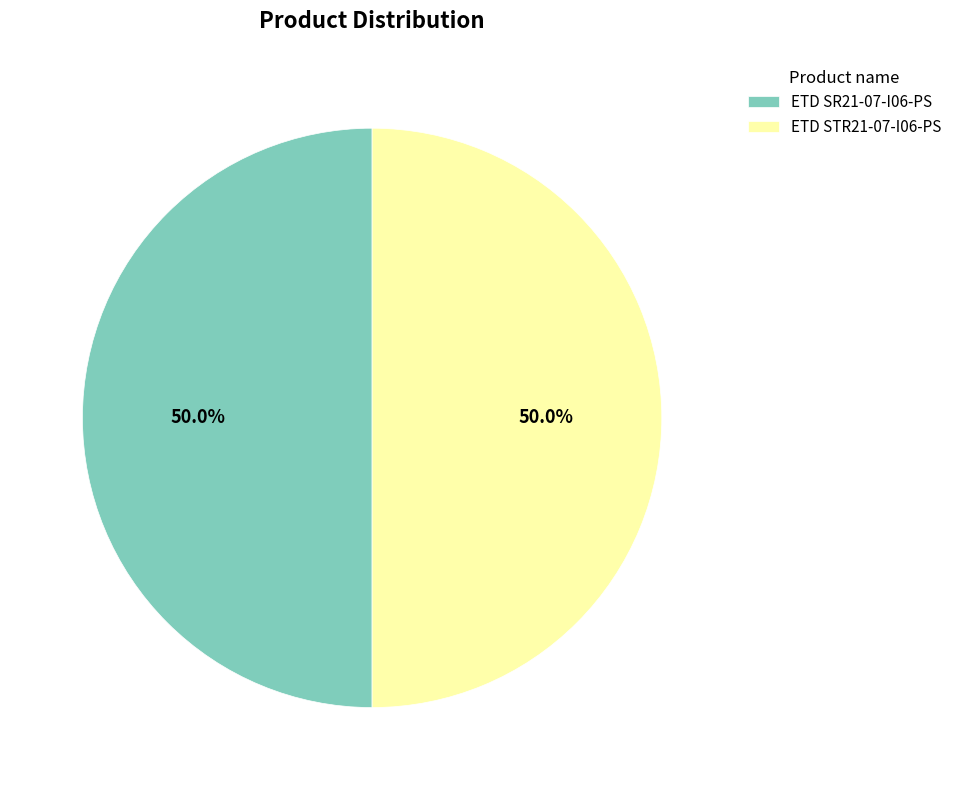

What is the total percentage of ETD SR21-07-I06-PS and ETD STR21-07-I06-PS?

100.0%